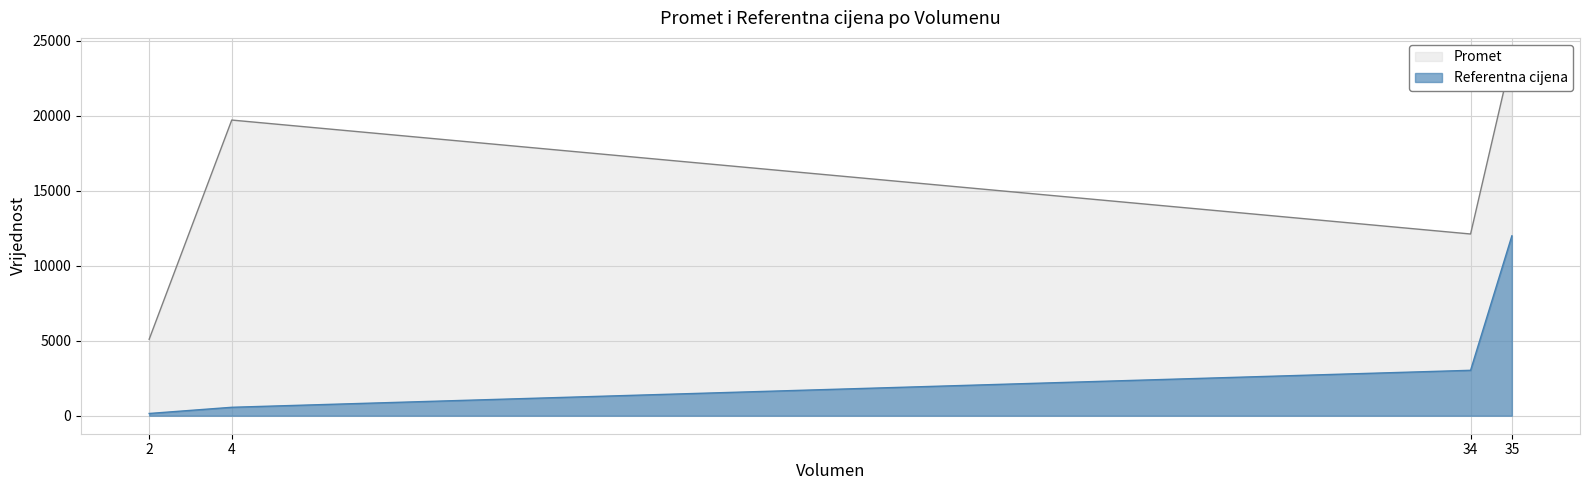

True or false: Promet and Referentna cijena intersect in this chart.

False